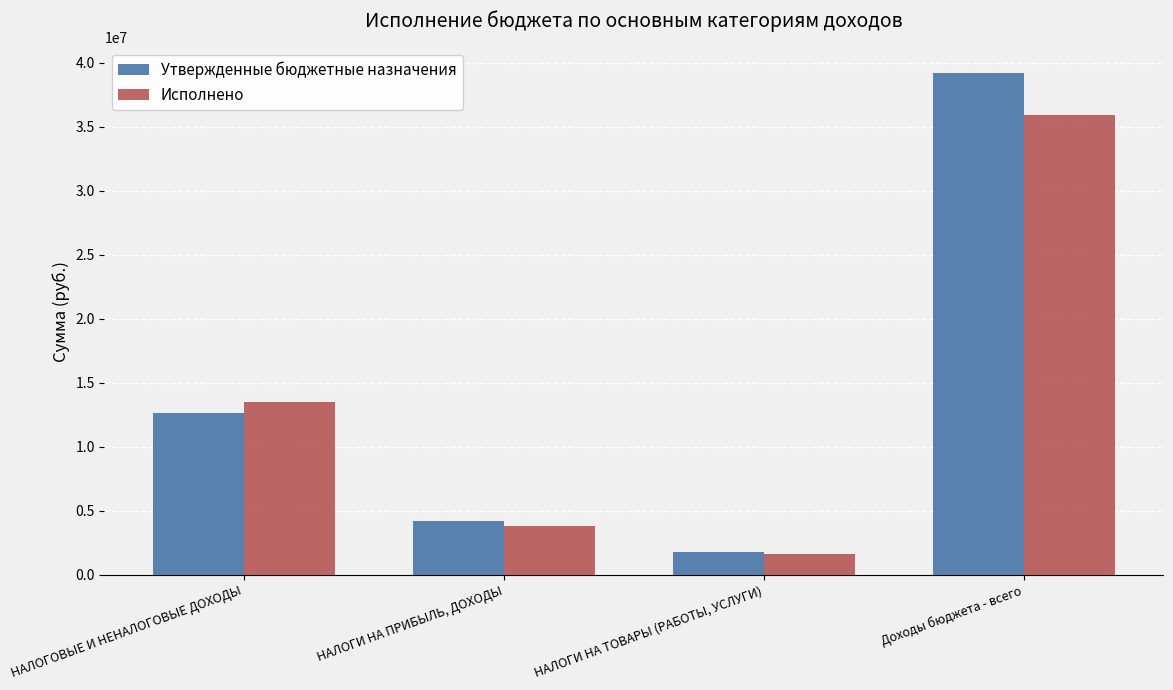

How many categories are shown in the chart?

4